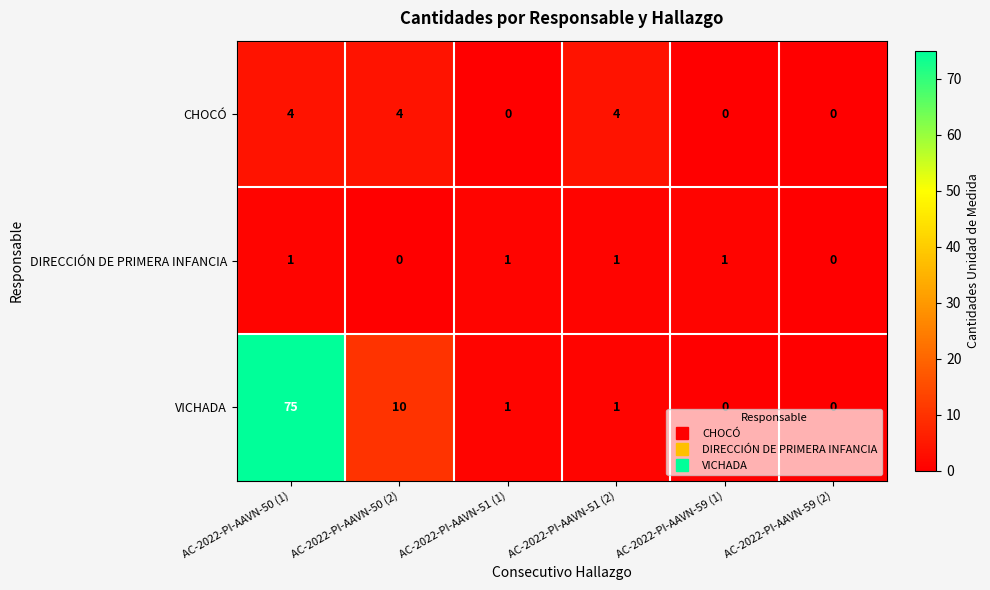

At how many categories does at least one series exceed 53?

1